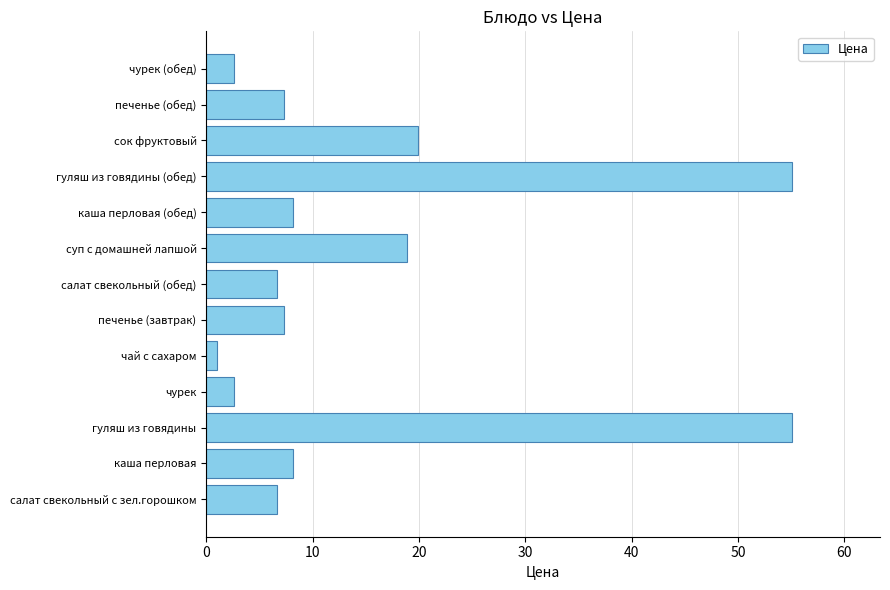

The value at чурек (обед) is 4.7. True or false?

False